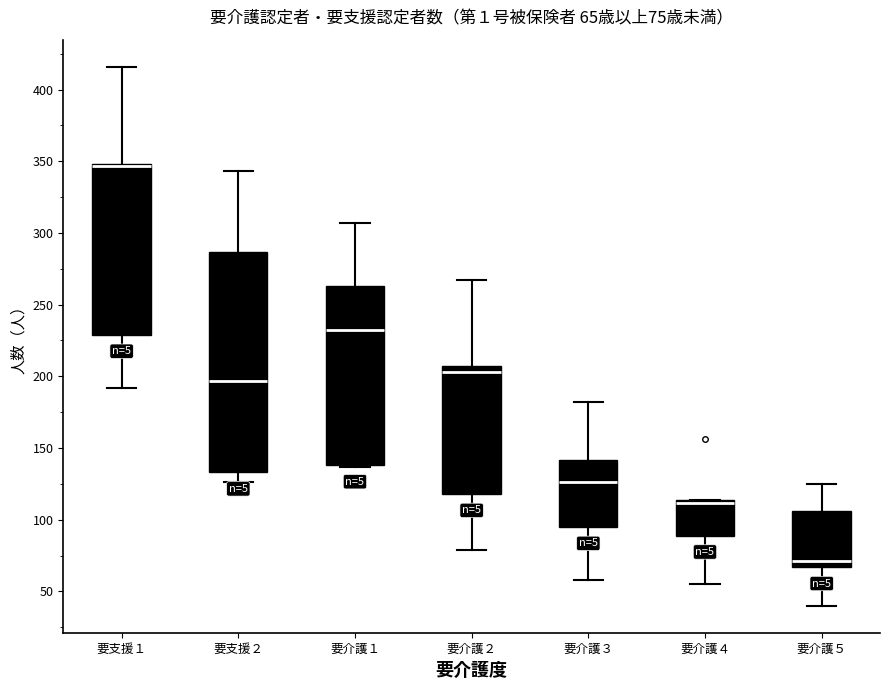

Comparing the boxes themselves (not the whiskers), which one is the tallest?

要支援２